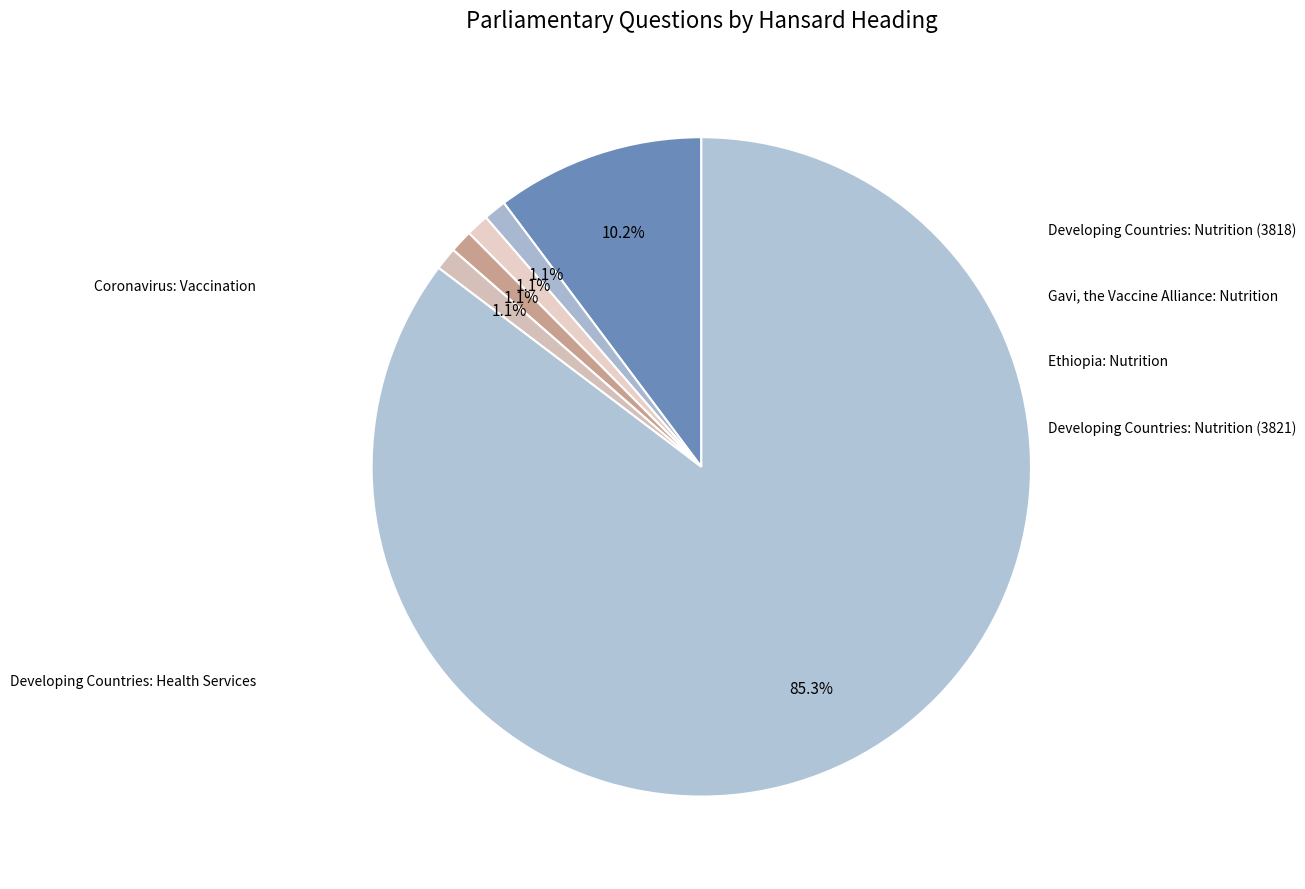

How many segments does this pie chart have?

6